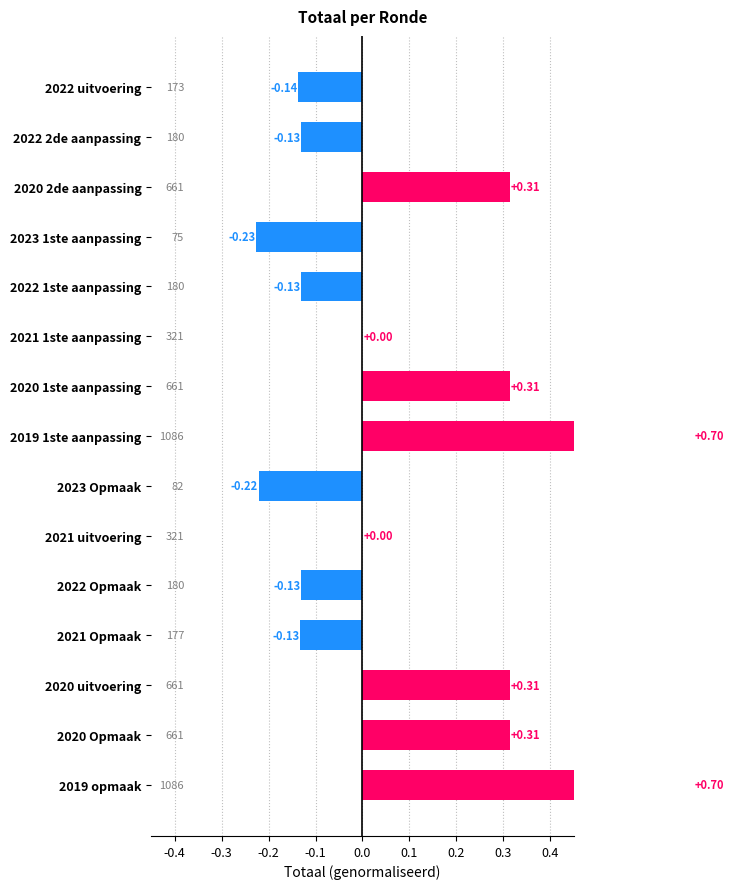

How many categories are shown in the chart?

15